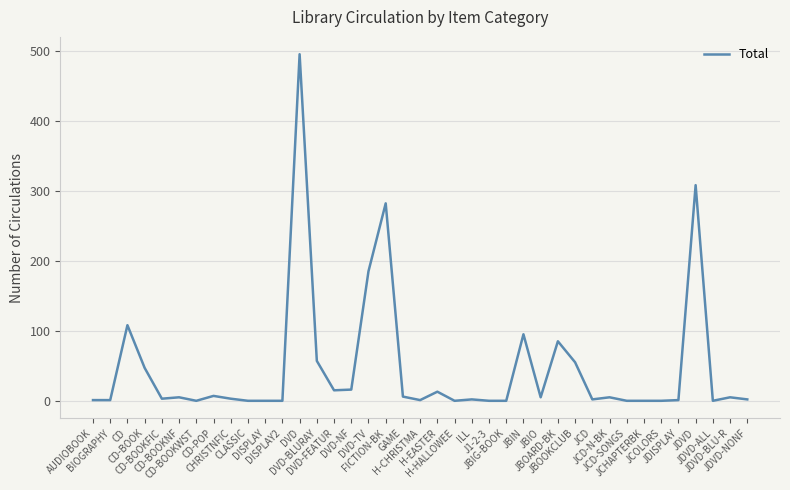

What is the greatest value displayed?

496